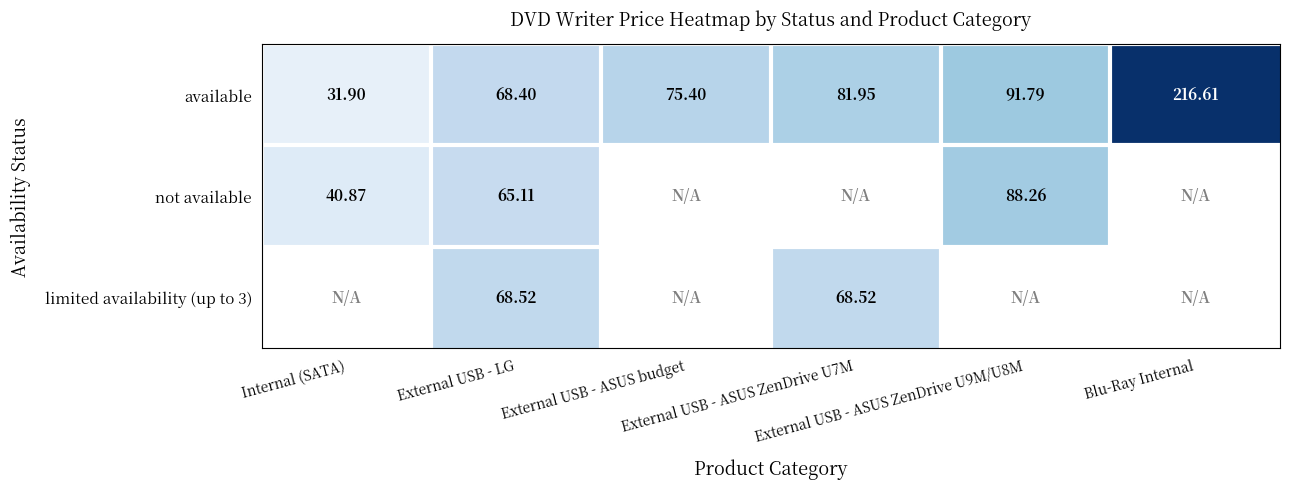

True or false: available has a value of 51.3 at External USB - ASUS ZenDrive U7M.

False